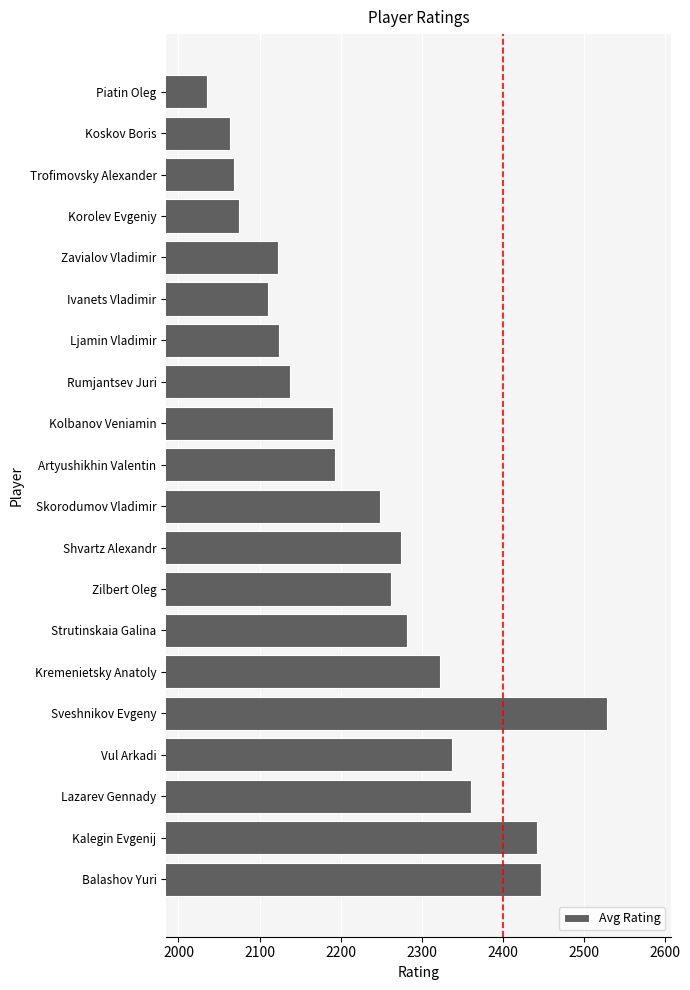

What value does the data have at Zavialov Vladimir?

2123